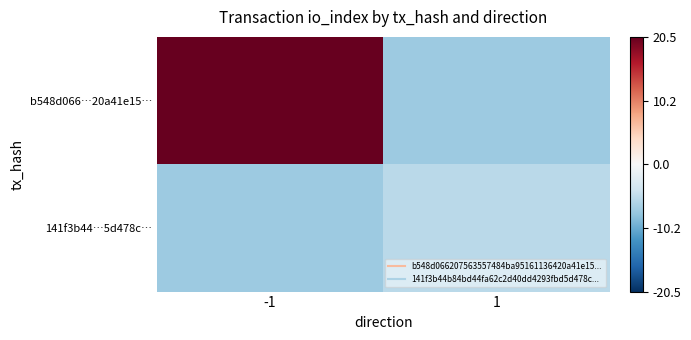

What is the spread (max minus min) of values at -1?

28.0